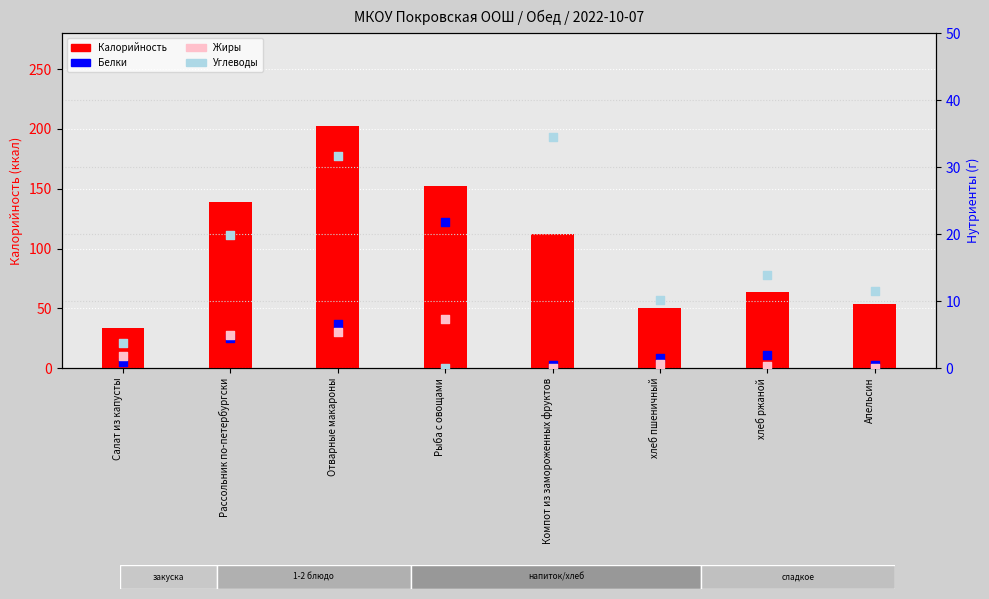

Which series reaches the maximum Y coordinate?

Калорийность